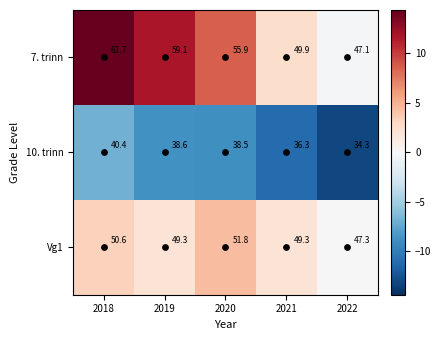

Count the number of categories in the chart.

5